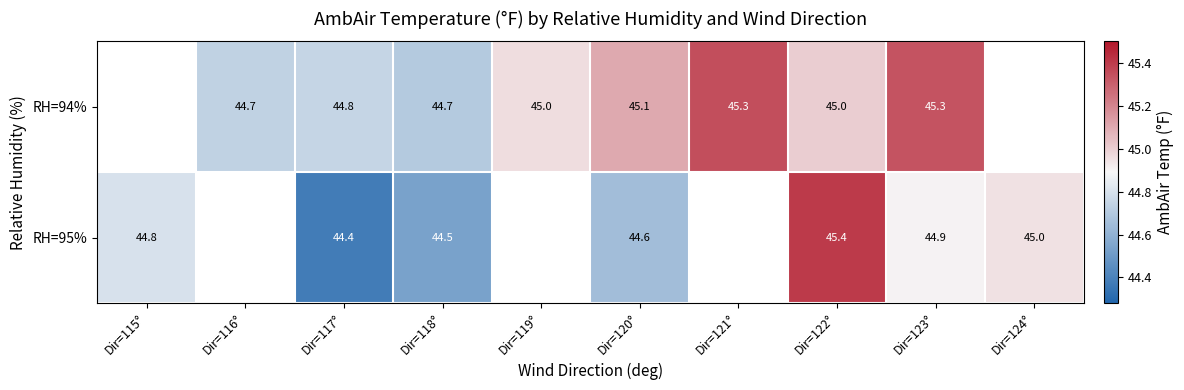

Rank the series at Dir=118° from lowest to highest value.

RH=95%, RH=94%